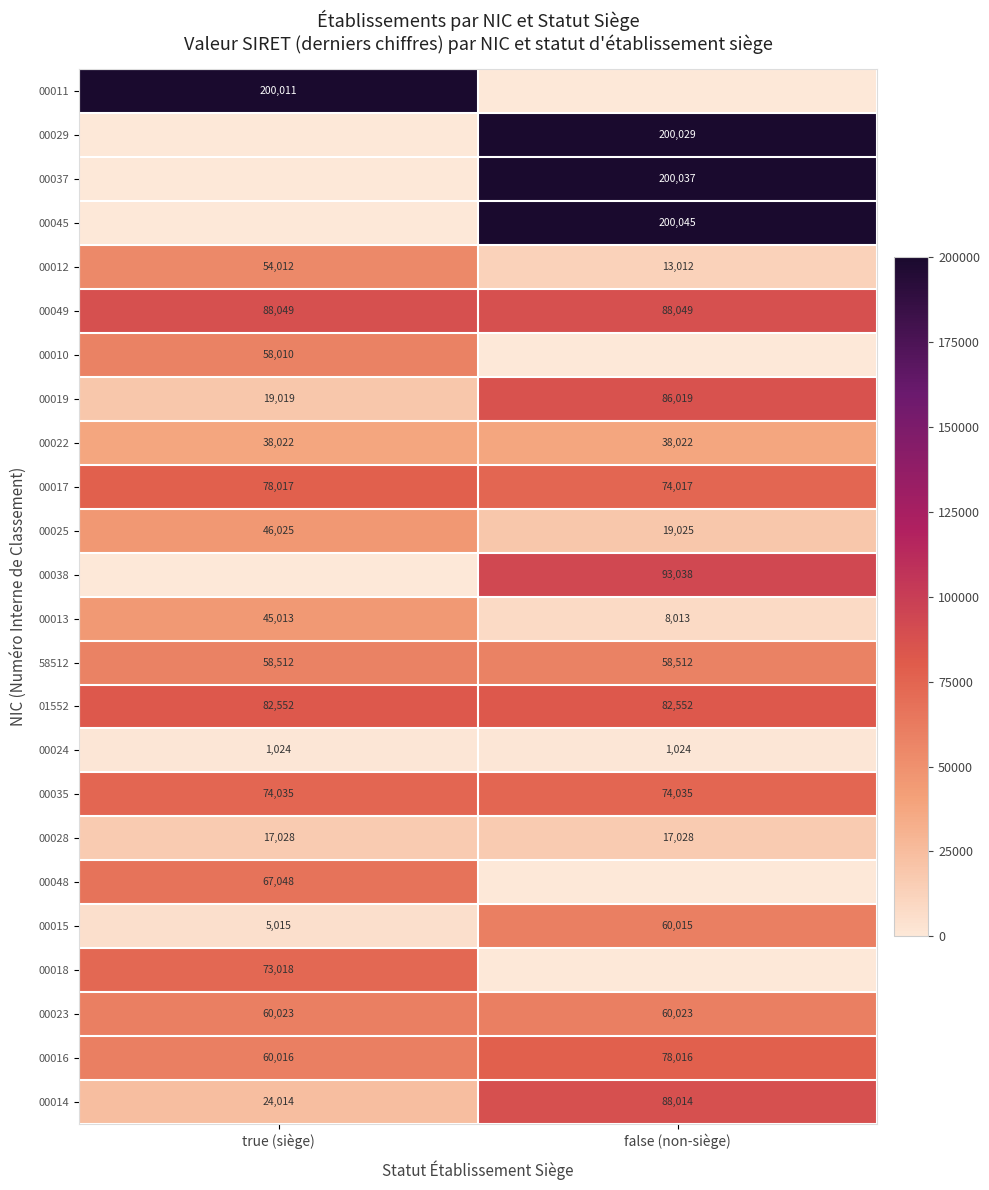

The value of 00028 at false (non-siège) is 17028. True or false?

True